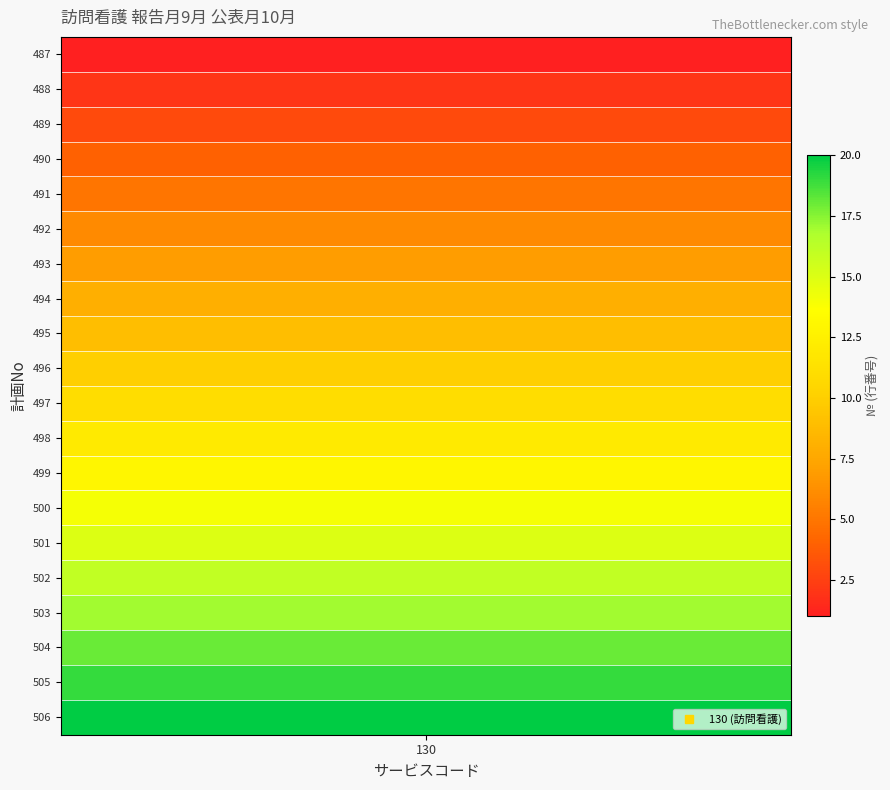

At which label is the value closest to 10?

496